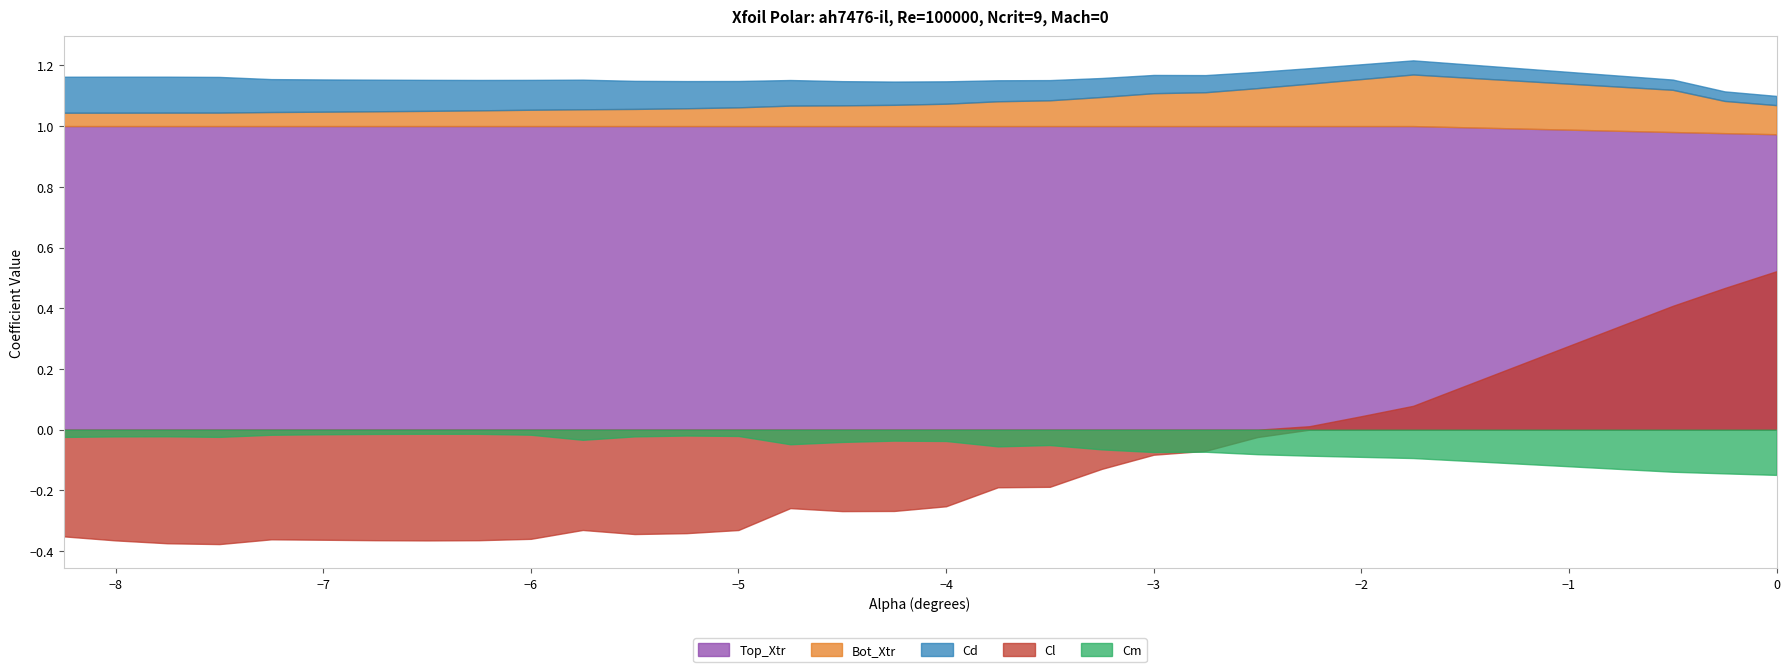

Which category has the highest value in the Bot_Xtr series?

-1.75